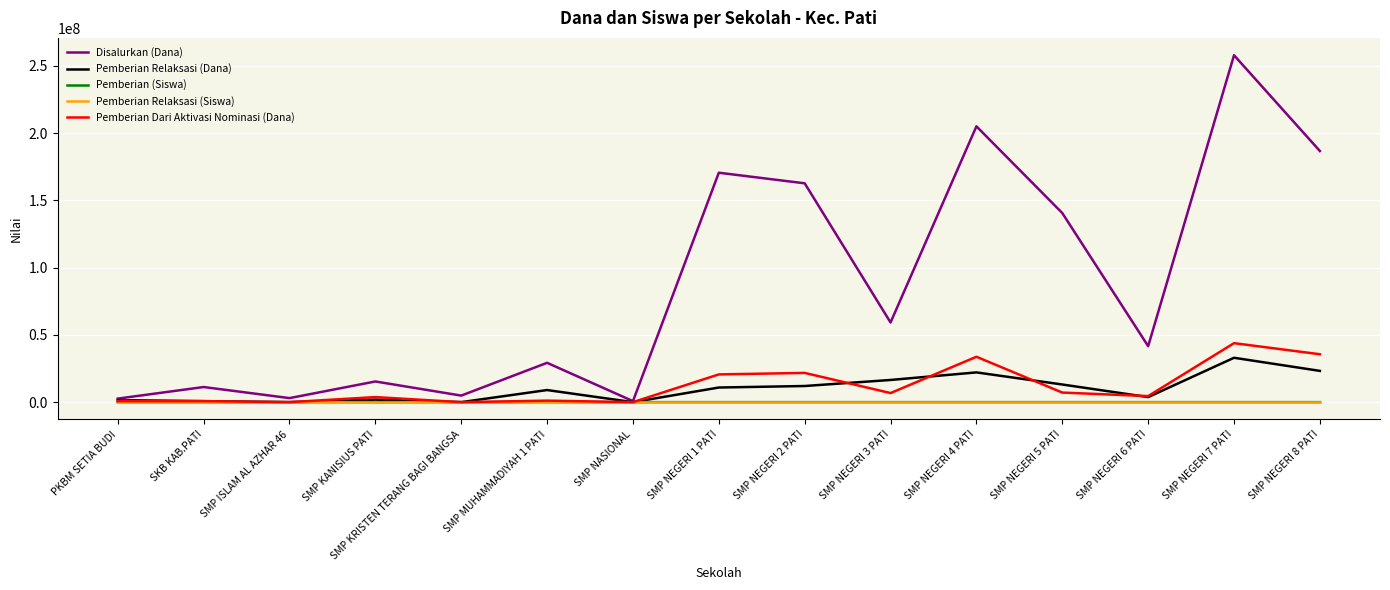

Where is Disalurkan (Dana) nearest to the value 129375000?

SMP NEGERI 5 PATI